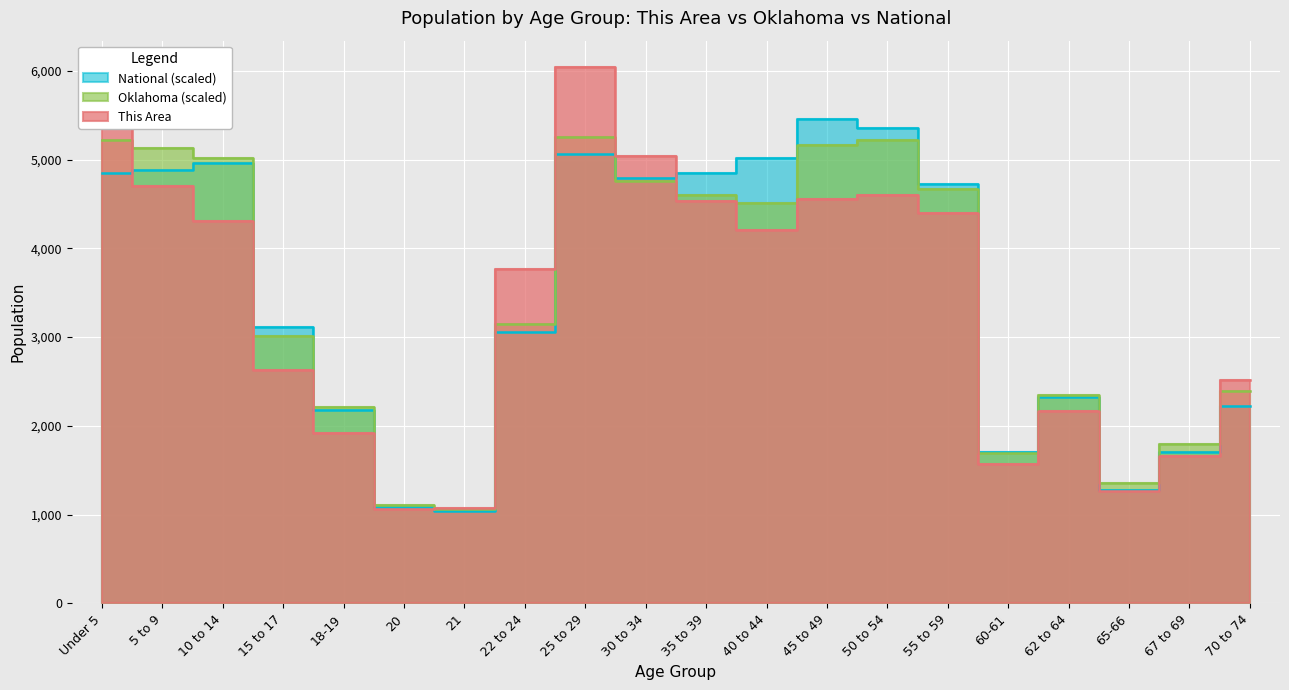

At 50 to 54, list the series in order from smallest to largest.

This Area, Oklahoma, National